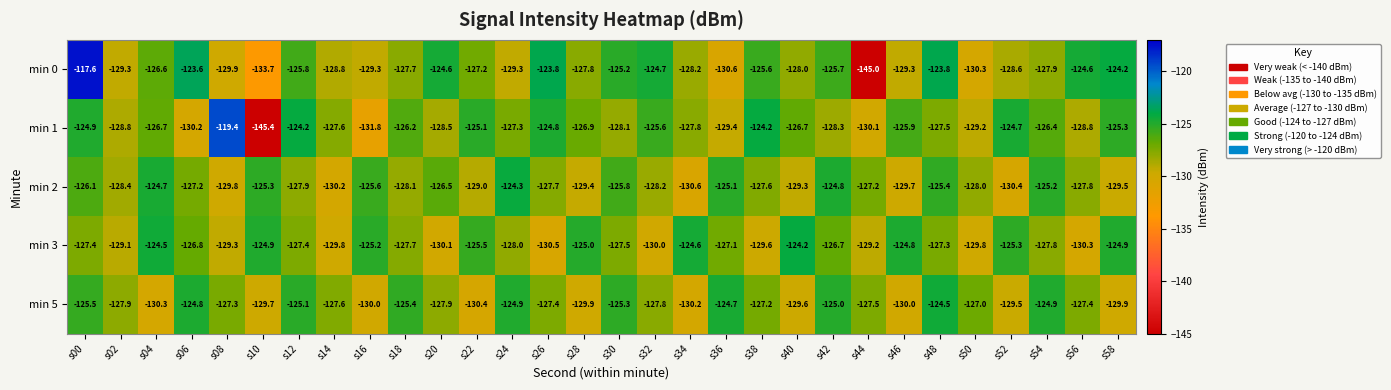

What is the average value of the min 5 series?

-127.5